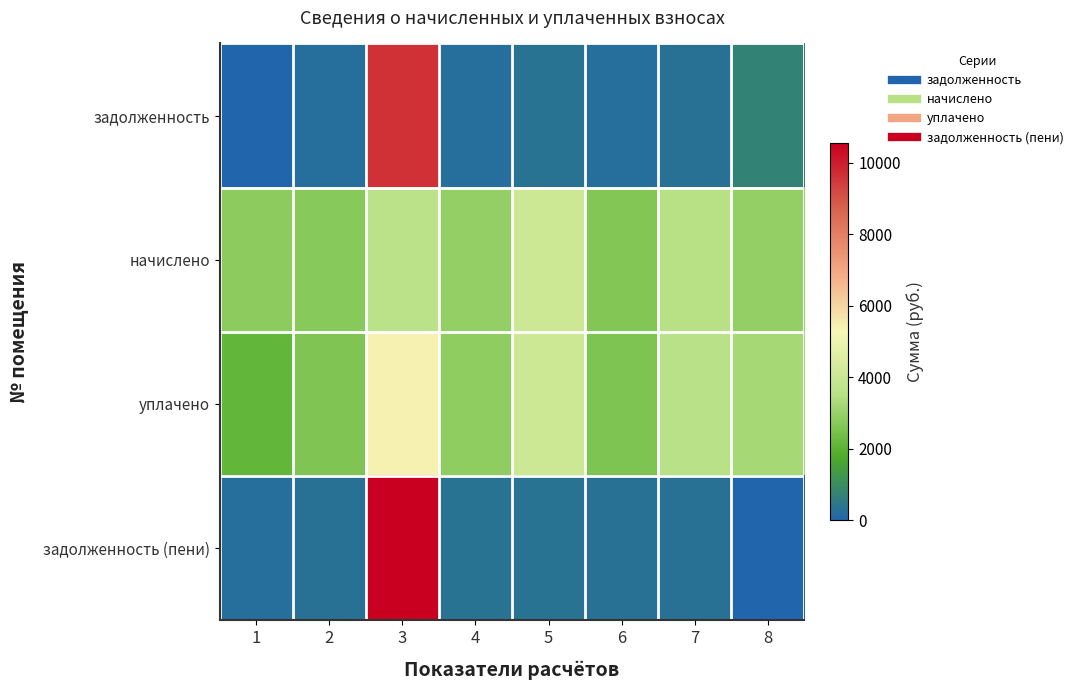

List the series in order of their peak value, highest first.

задолженность (пени), задолженность, уплачено, начислено